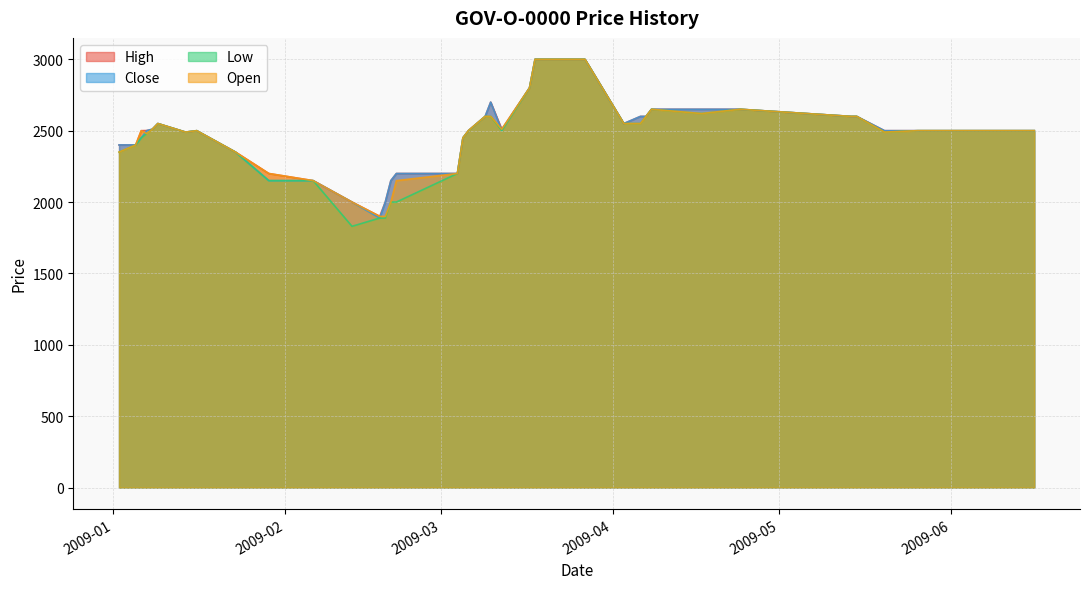

How many lines are shown in the chart?

4